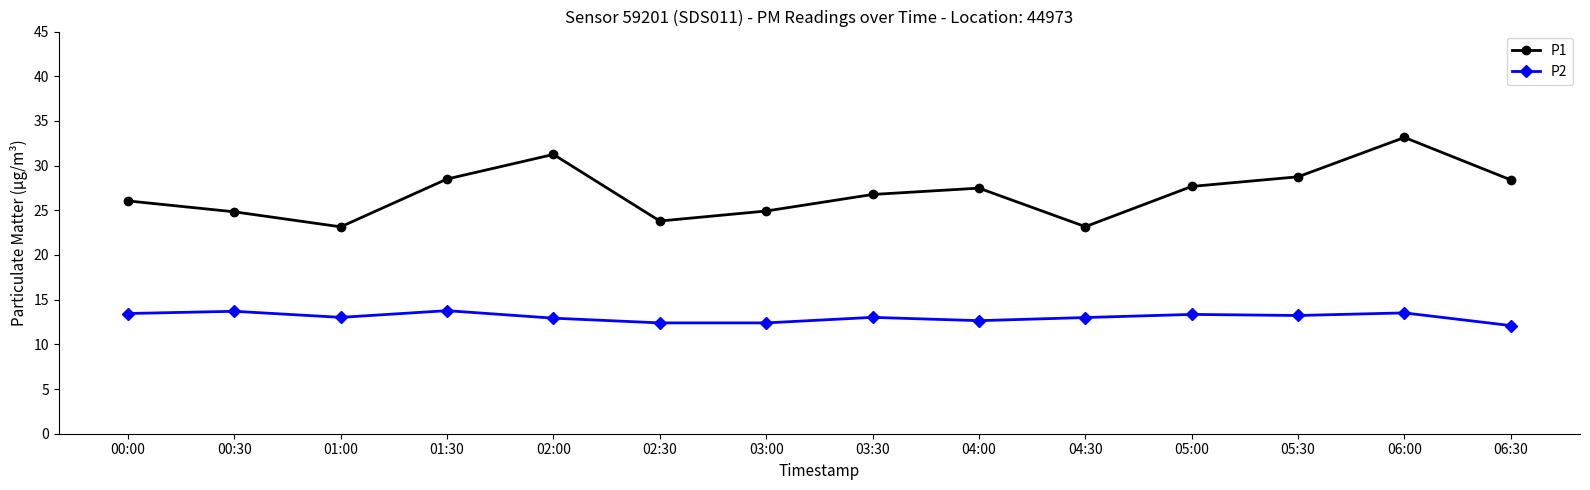

Rank the series by their maximum value, from highest to lowest.

P1, P2